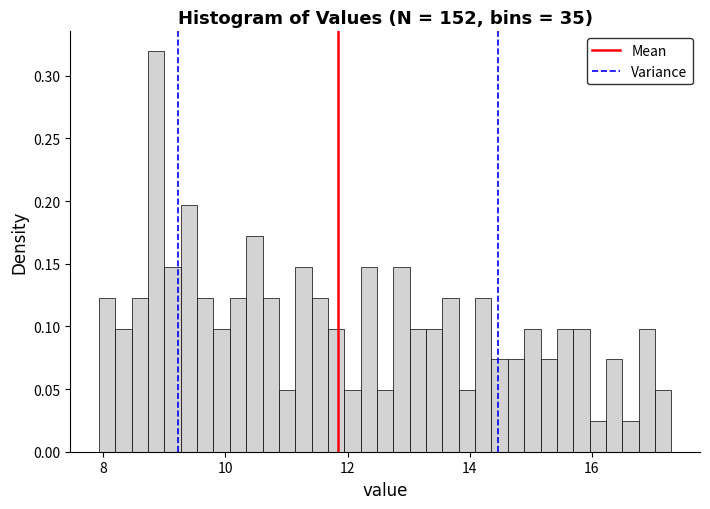

Around what value on the x-axis is the tallest bar? Give the approximate position of its centre, as read against the axis.

8.8